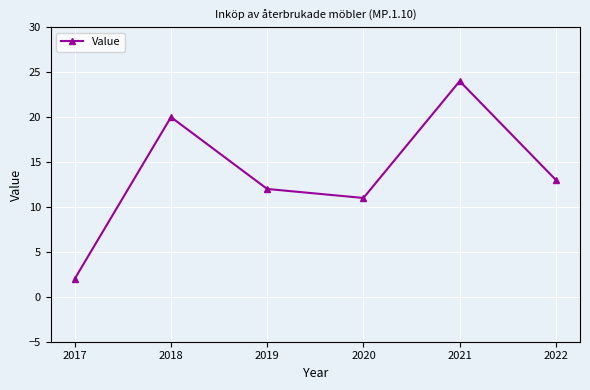

How many data points are less than 13?

3